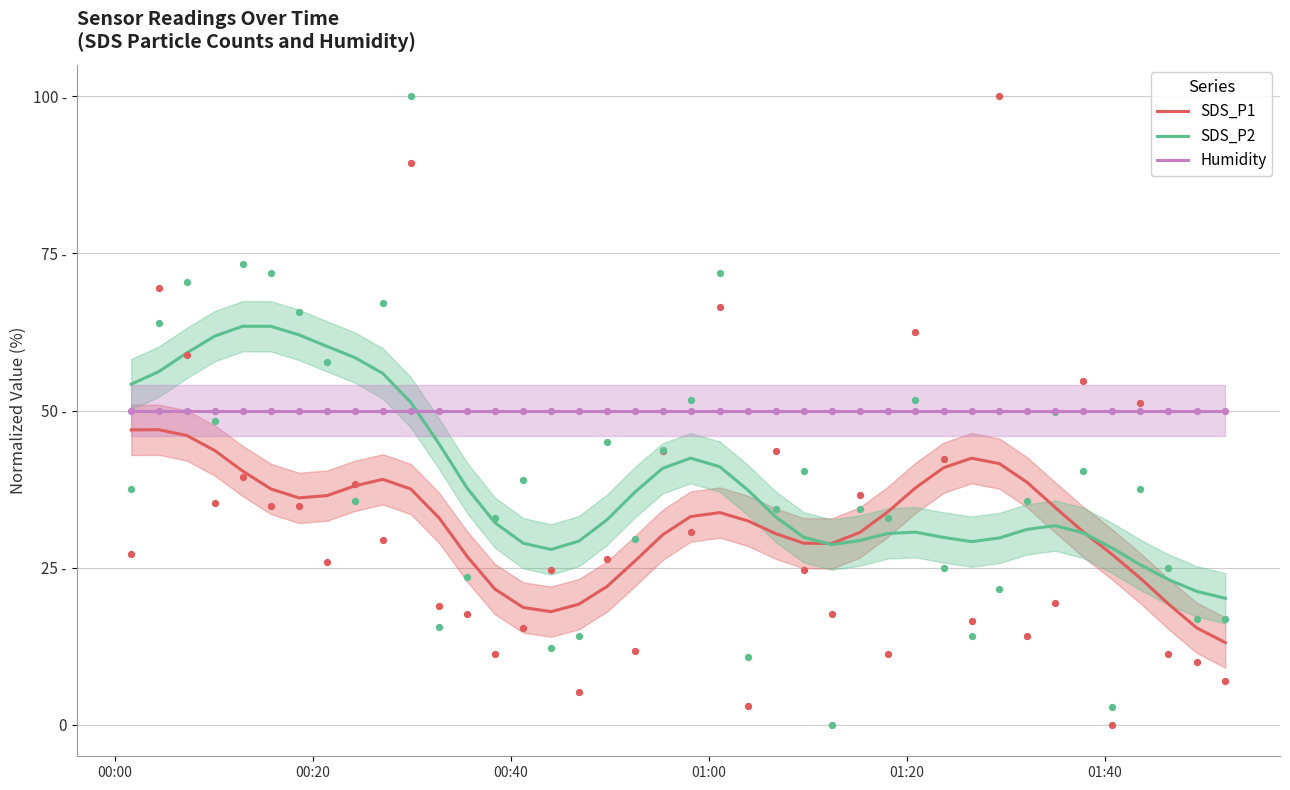

Which series has the widest spread of Y values?

SDS_P2